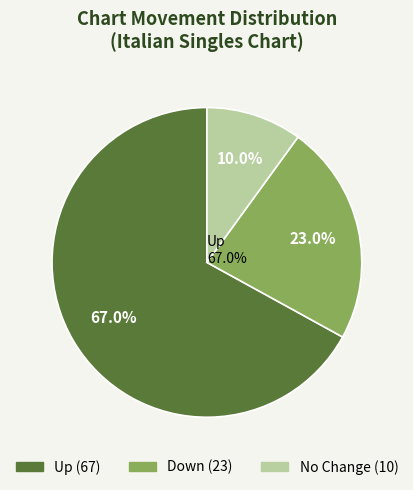

How many segments does this pie chart have?

3